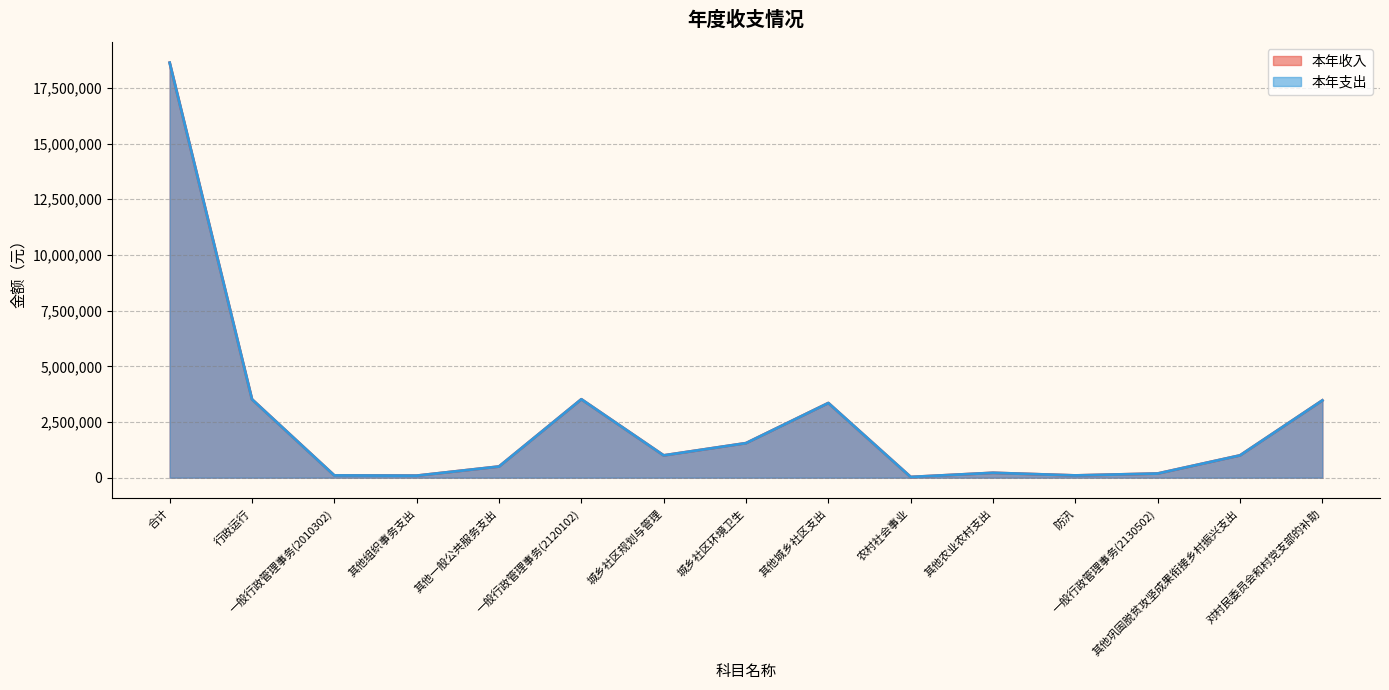

What position from the right is 其他城乡社区支出?

7